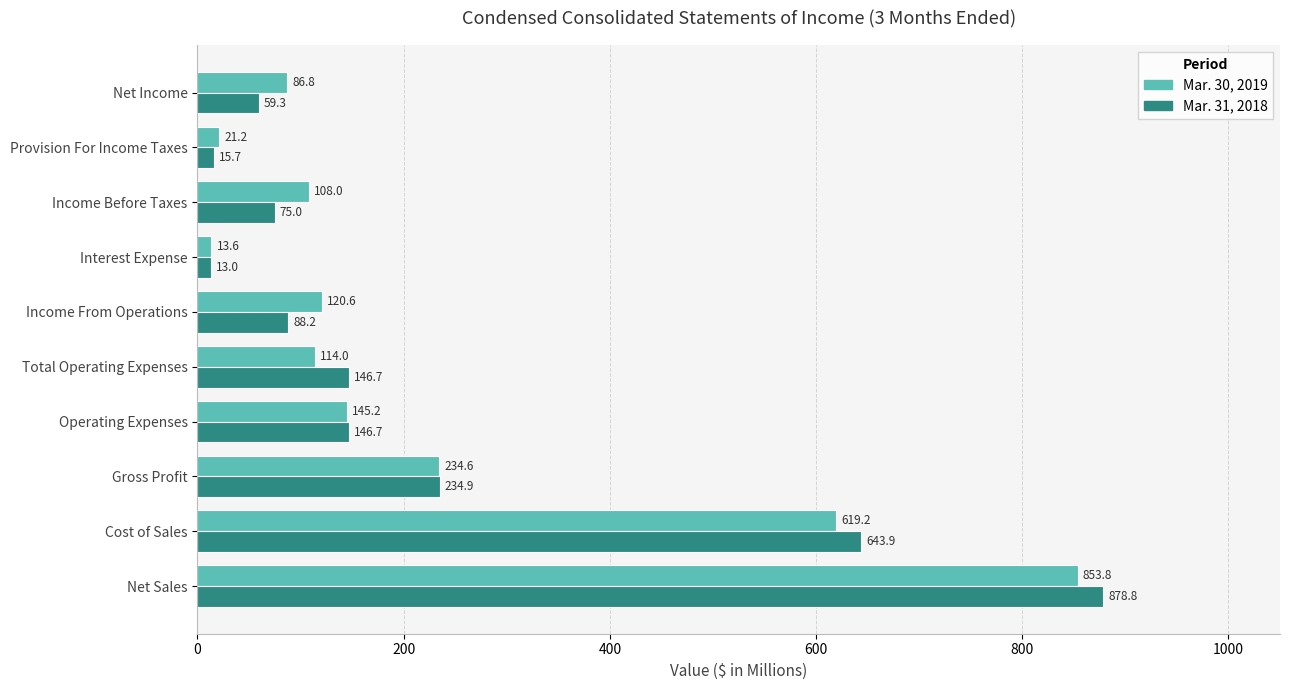

At which category does the chart reach its minimum across all series?

Interest Expense